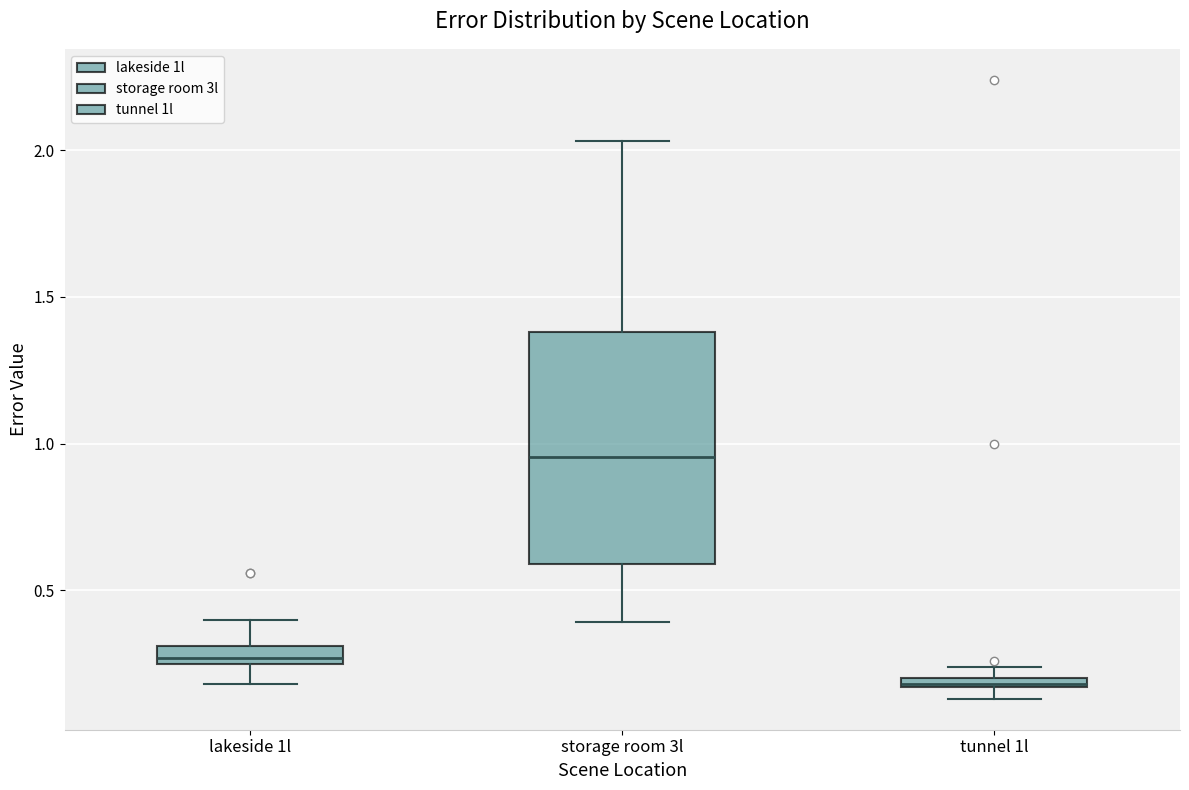

Comparing the boxes themselves (not the whiskers), which one is the tallest?

storage room 3l